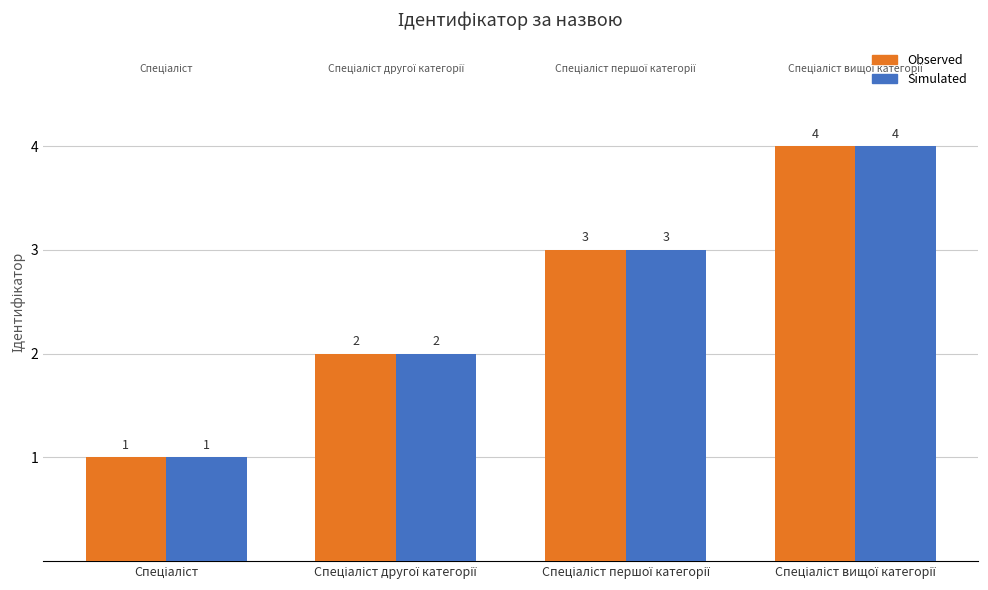

What is the maximum value shown in the chart?

4